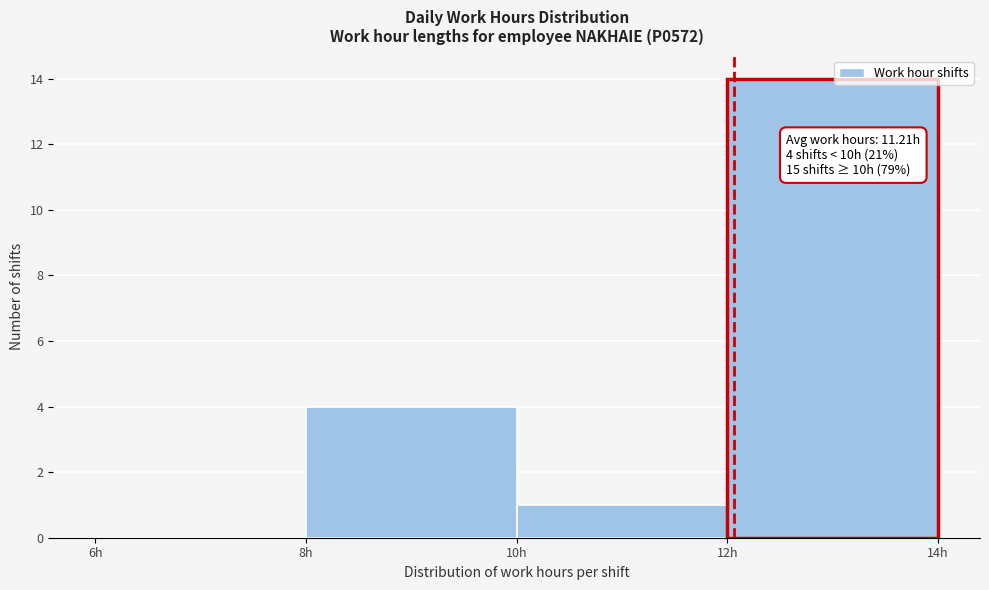

Over which range of the x-axis is the bar tallest?

12 to 14